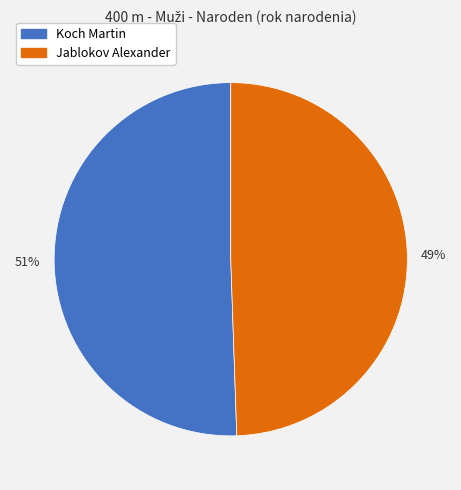

Is it true that Jablokov Alexander is 37% of the pie?

False